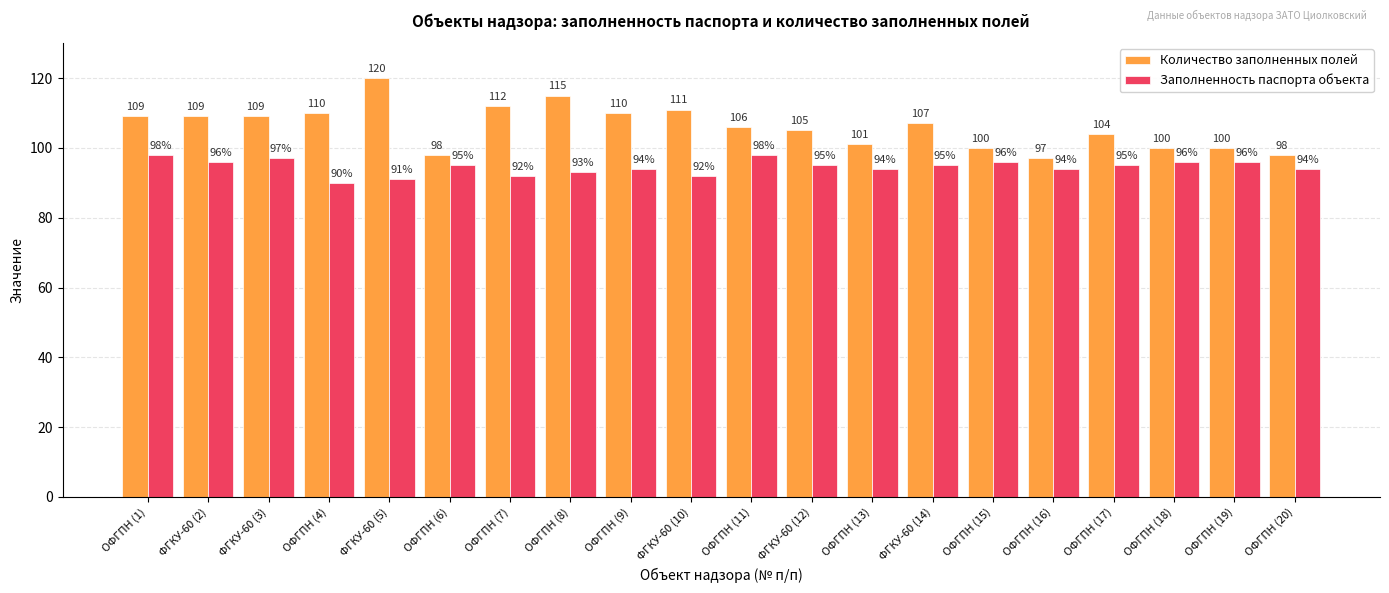

True or false: Заполненность паспорта объекта has a value of 91 at ФГКУ-60 (5).

True